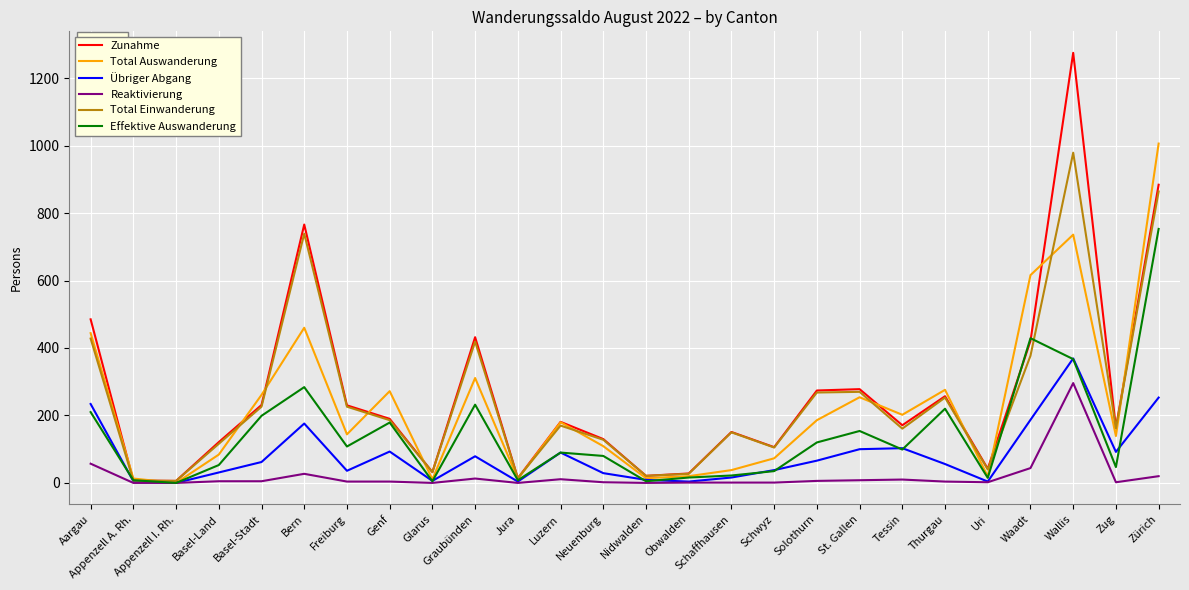

What is the difference between the second highest and second lowest values in the Zunahme series?

877